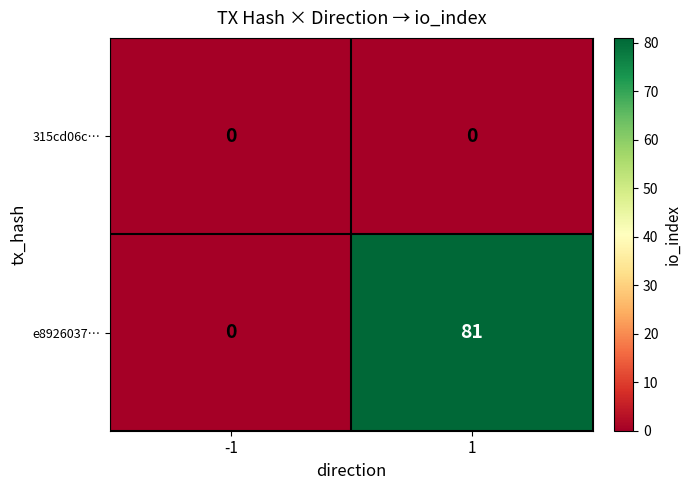

Reading left to right, list all the values displayed in this chart.

315cd06c…: -1=0	1=0
e8926037…: -1=0	1=81